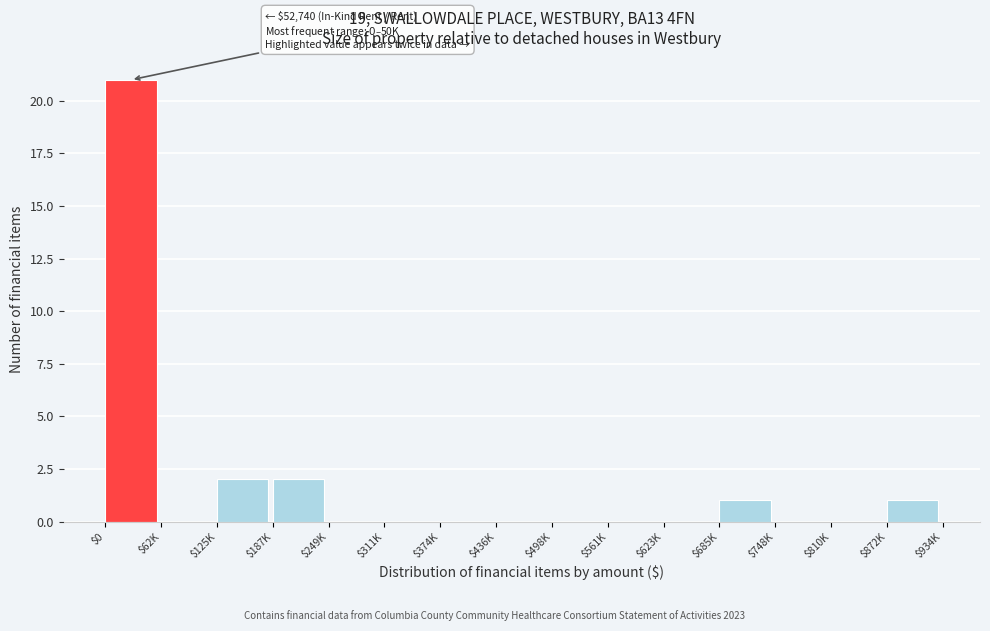

What is the sum of all values?

27